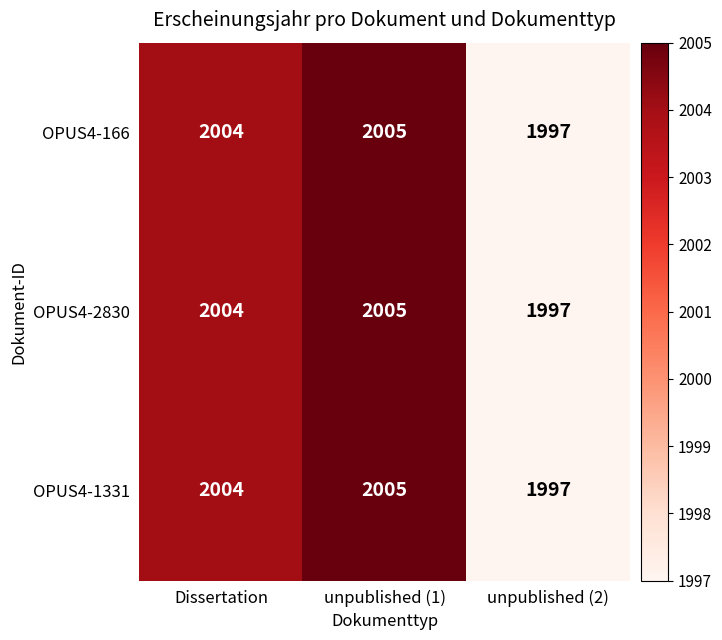

What is the difference between the second highest and minimum values in the OPUS4-1331 series?

7